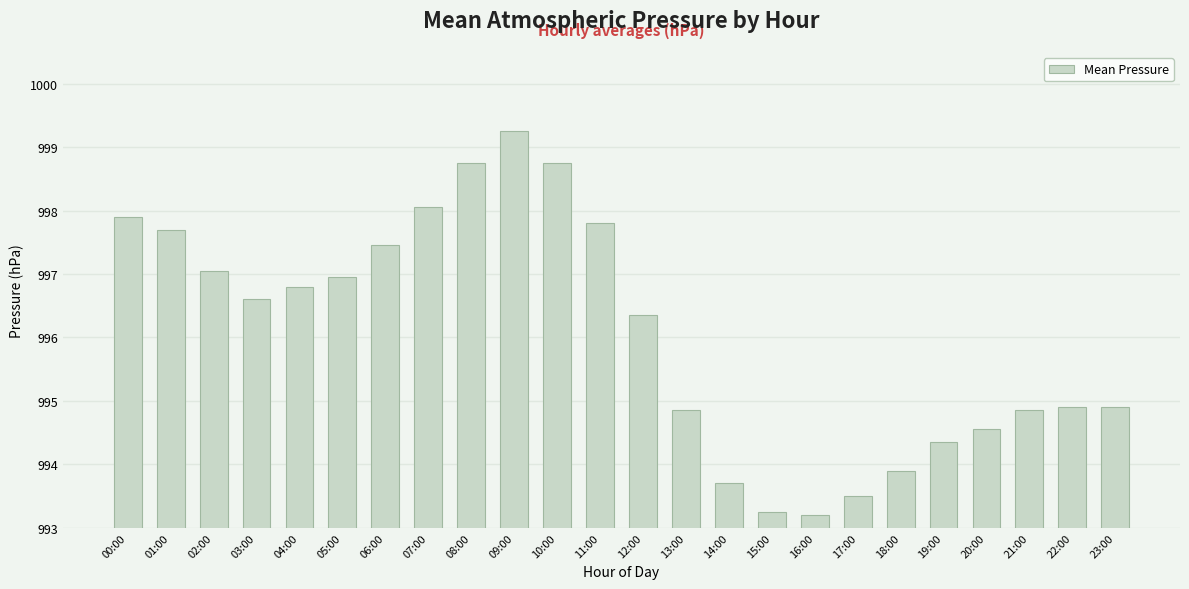

What is the value of the 7th bar from the left?

997.5